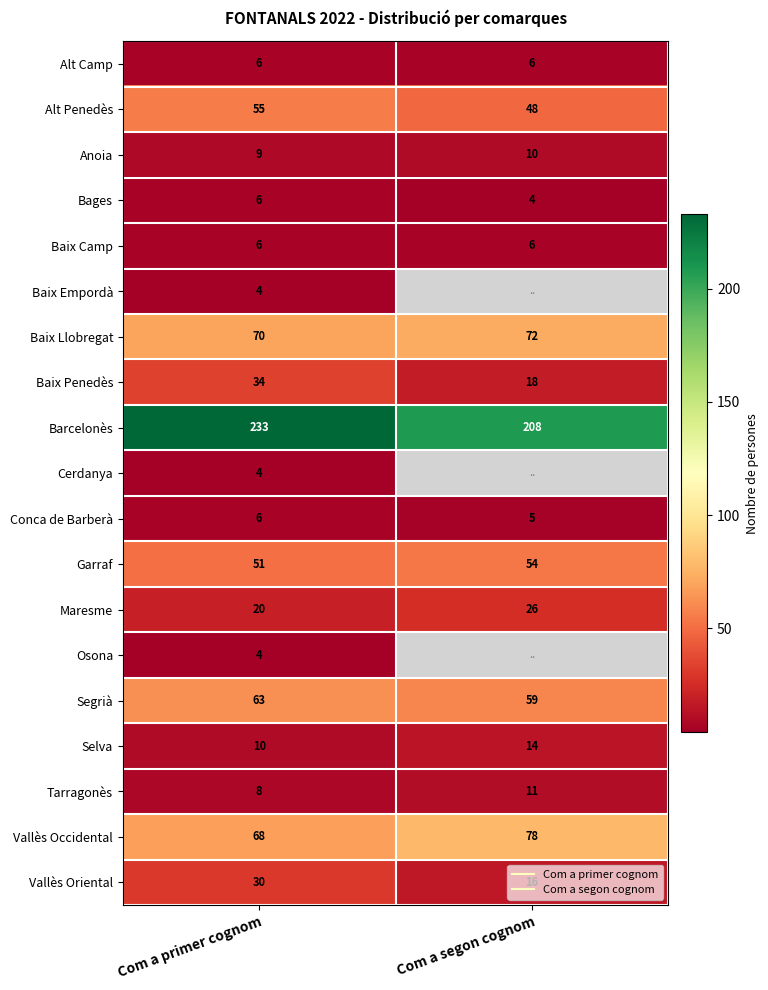

What is the highest value of the Baix Llobregat series?

72.0